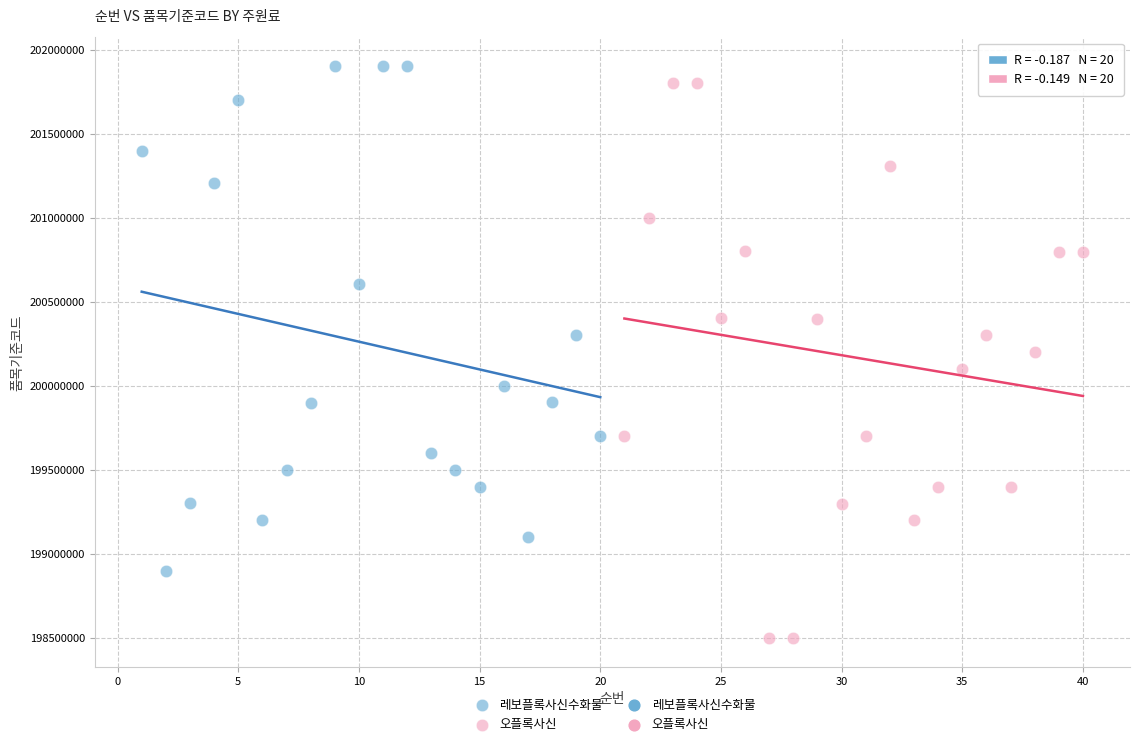

Which series contains the lowest Y value?

오플록사신